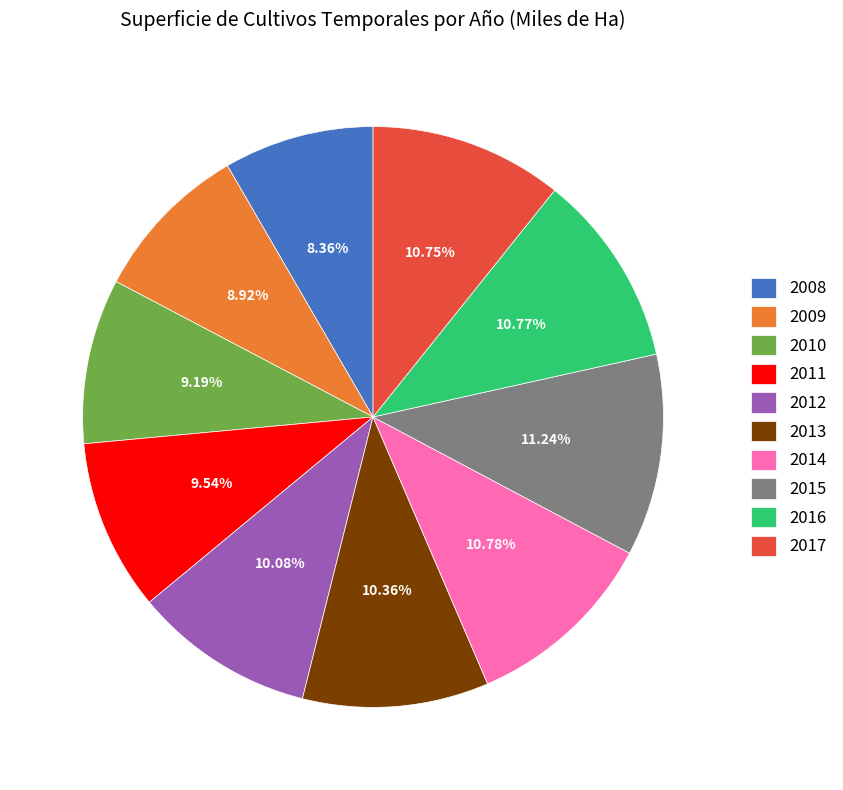

Which slice is the smallest?

2008